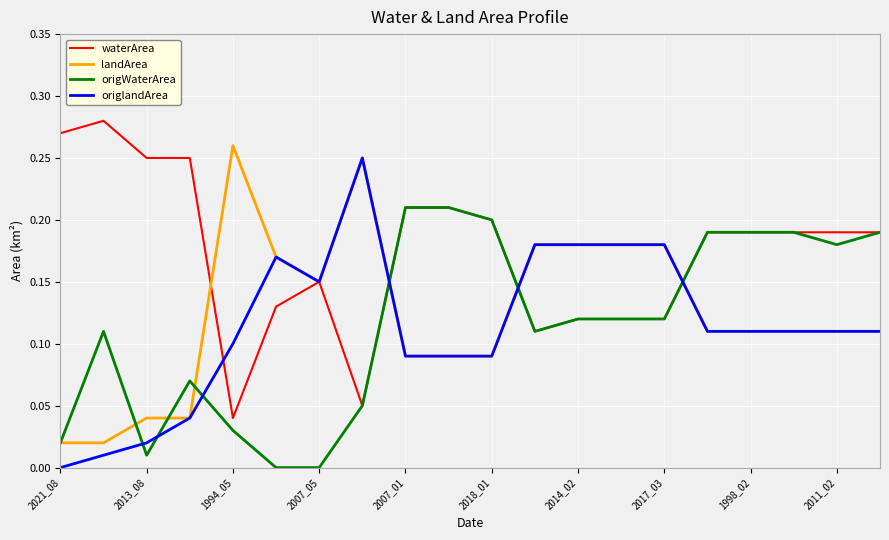

Which series has the largest total across all categories?

waterArea